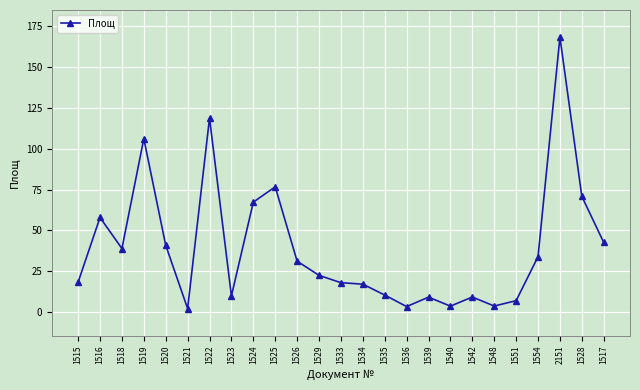

At which category does the chart reach its peak across all series?

2151